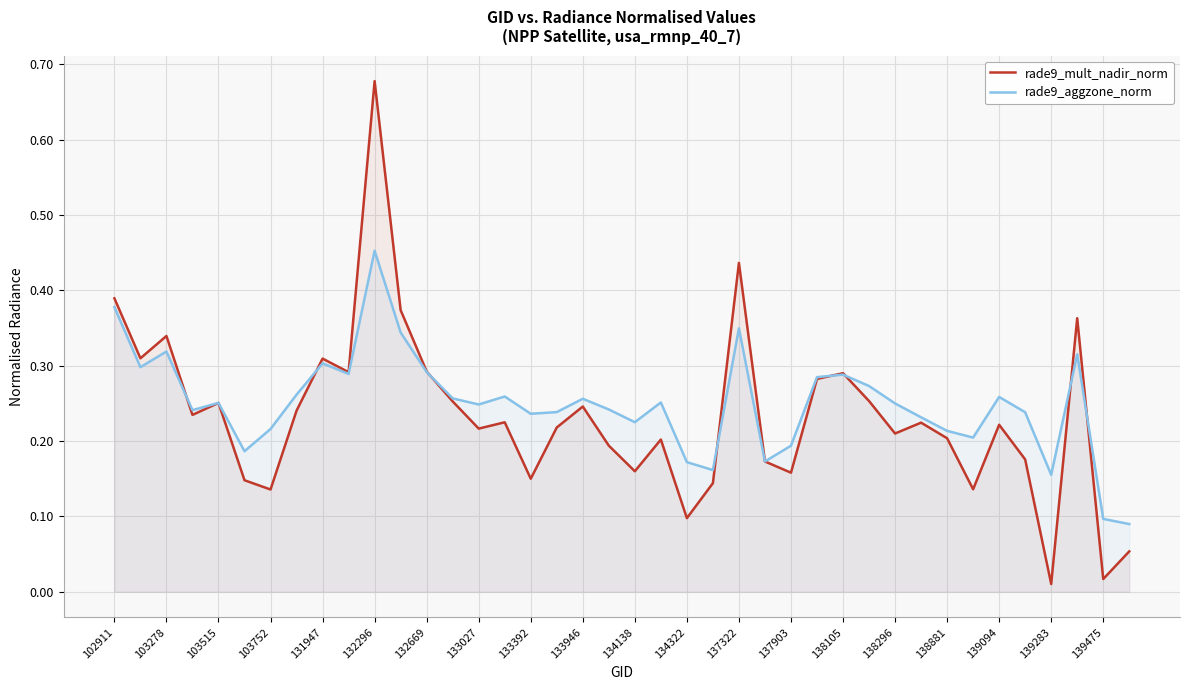

At which category is the sum across all series the highest?

132296